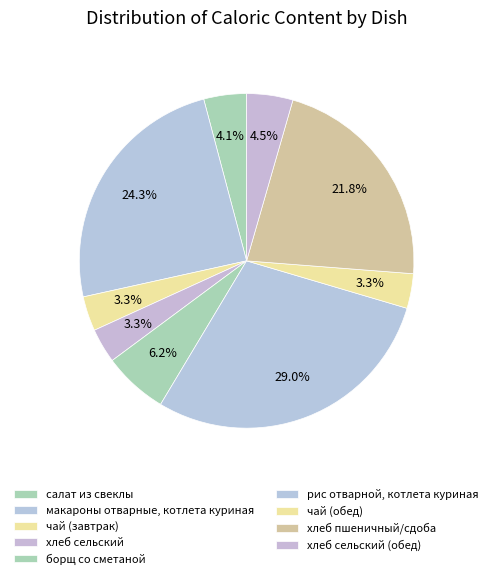

Count the number of slices in the pie.

9